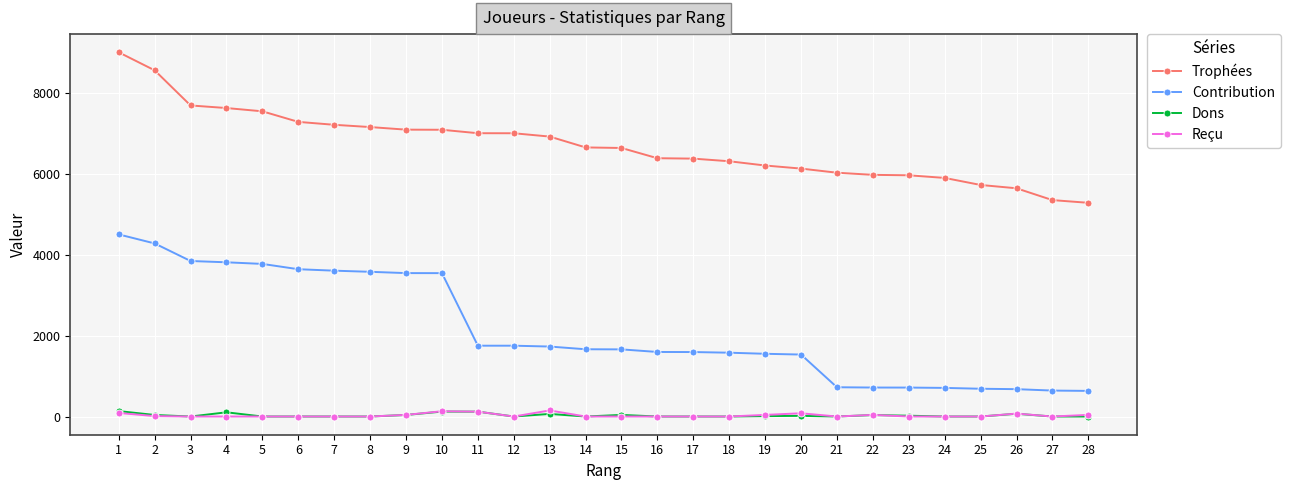

What is the average value of the Reçu series?

29